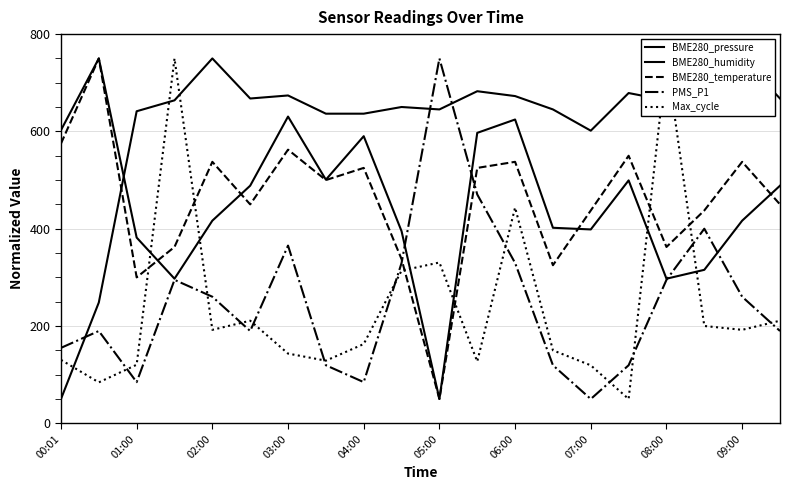

What is the value of the PMS_P1 point at the 14th from the left?

119.4